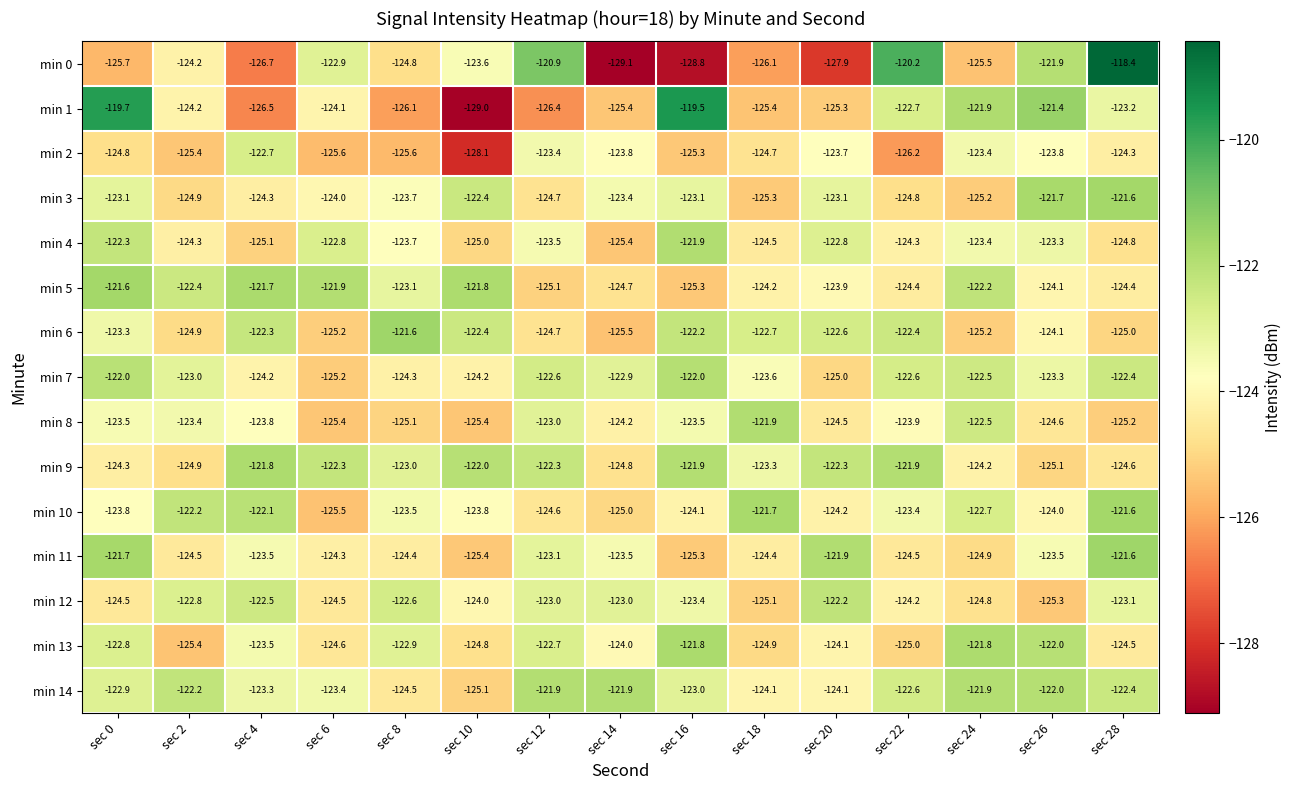

What is the sum of the min 8 values at sec 12 and sec 18?

-244.9